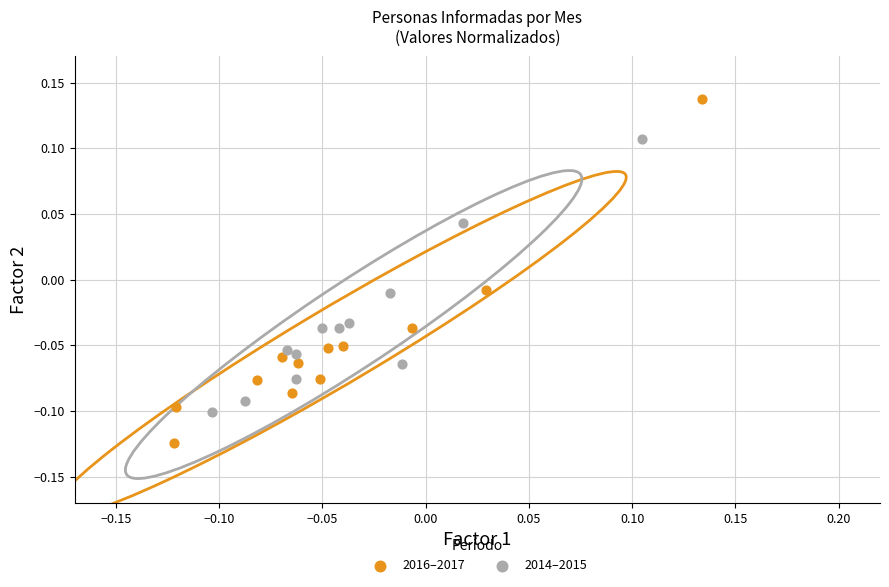

Which series contains the lowest Y value?

2016–2017